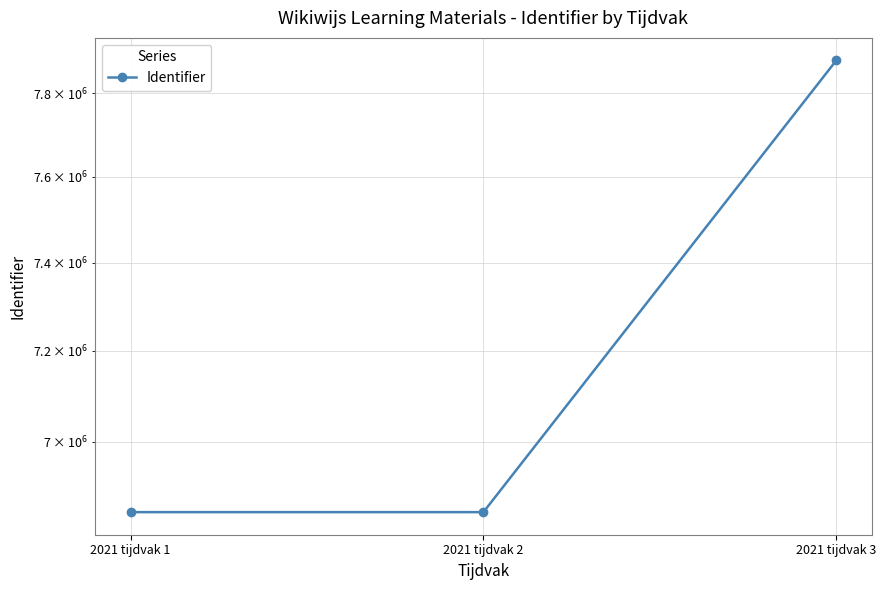

The chart shows a value of 6848039 at 2021 tijdvak 1. True or false?

True